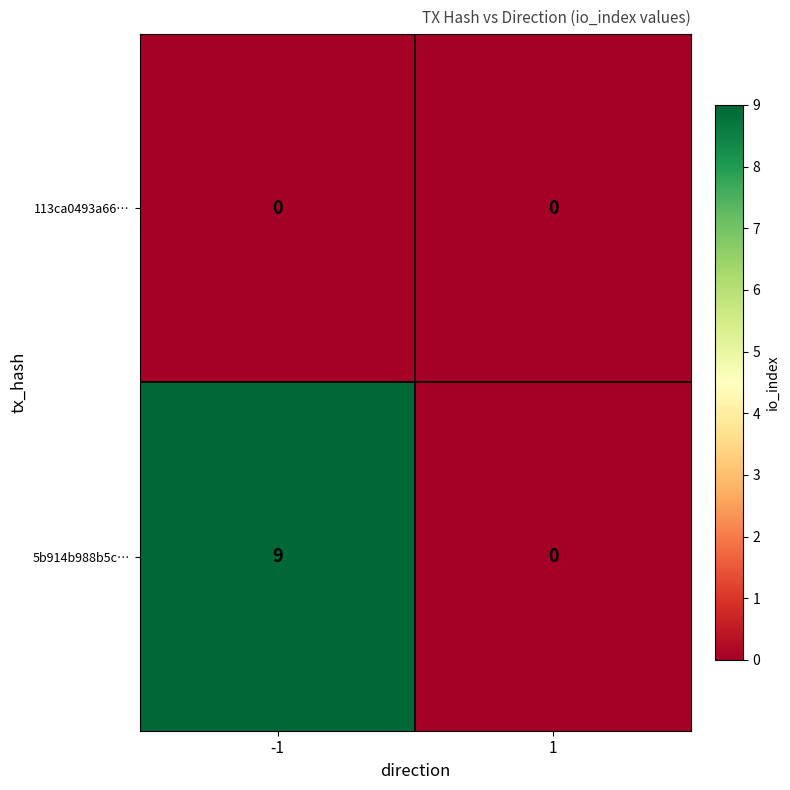

Which series has the largest total across all categories?

5b914b988b5c…